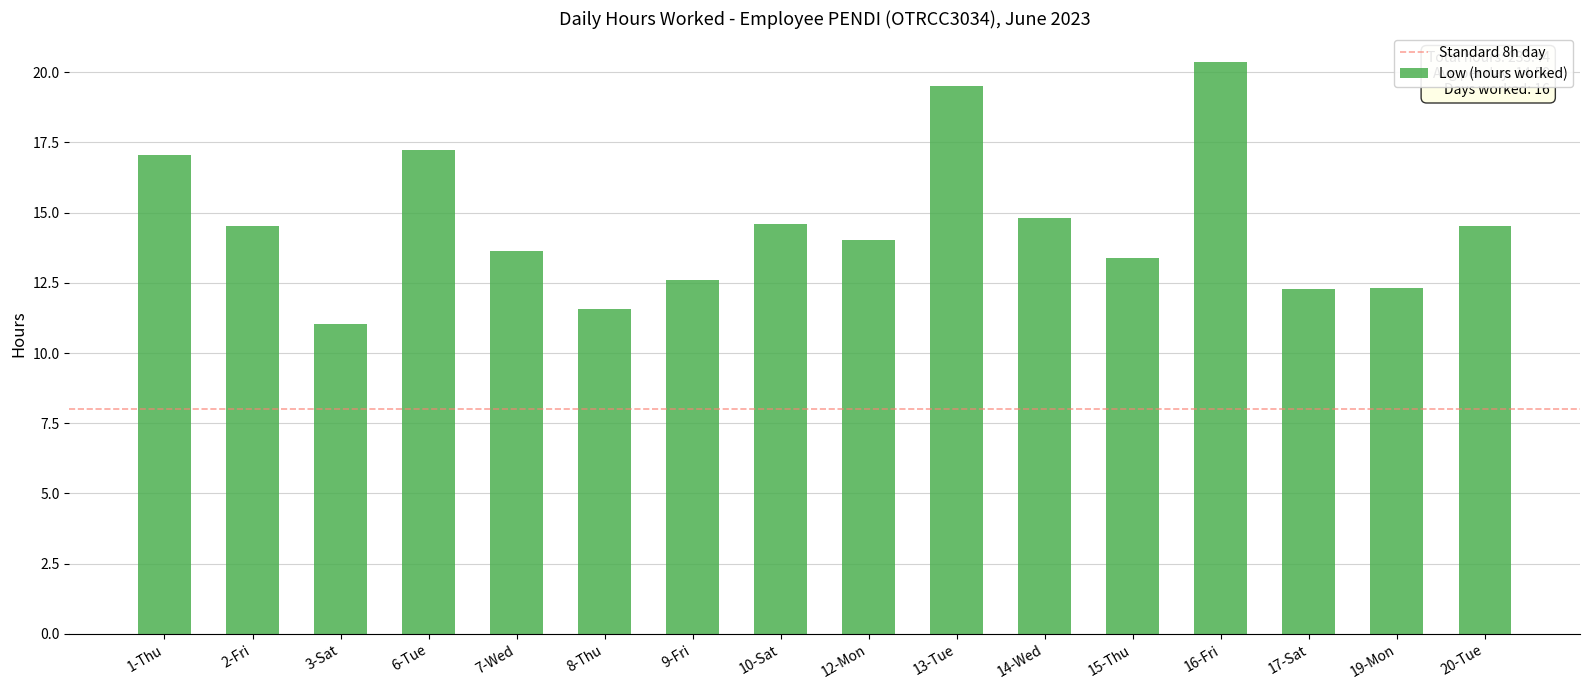

What is the difference between the second highest and second lowest values?

8.0